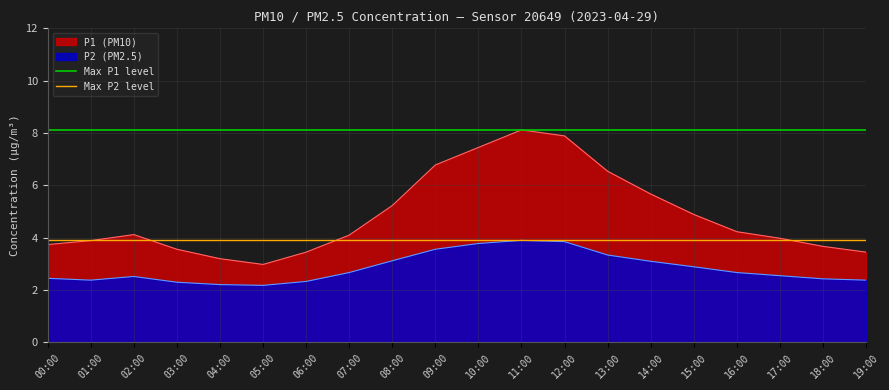

True or false: Max P1 level has a value of 8.1 at 01:00.

True